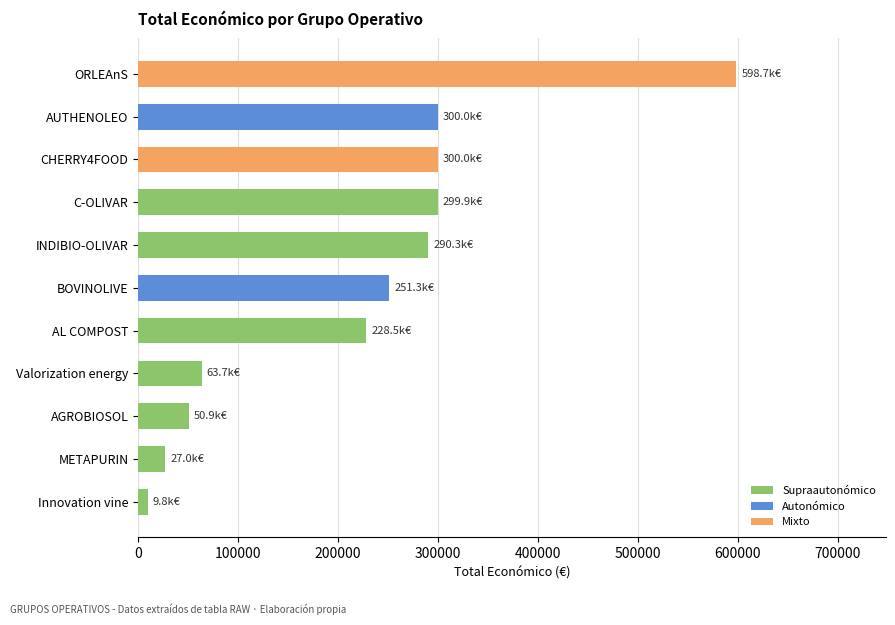

What is the average value?

220006